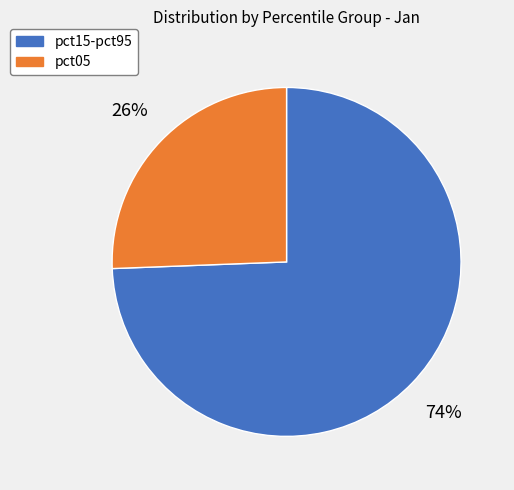

To the nearest percent, what is the average slice percentage?

50%